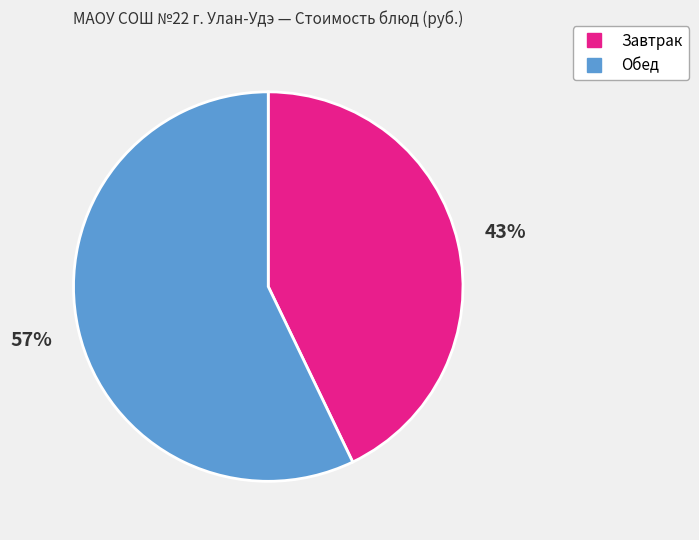

Does any single category account for the majority?

Yes